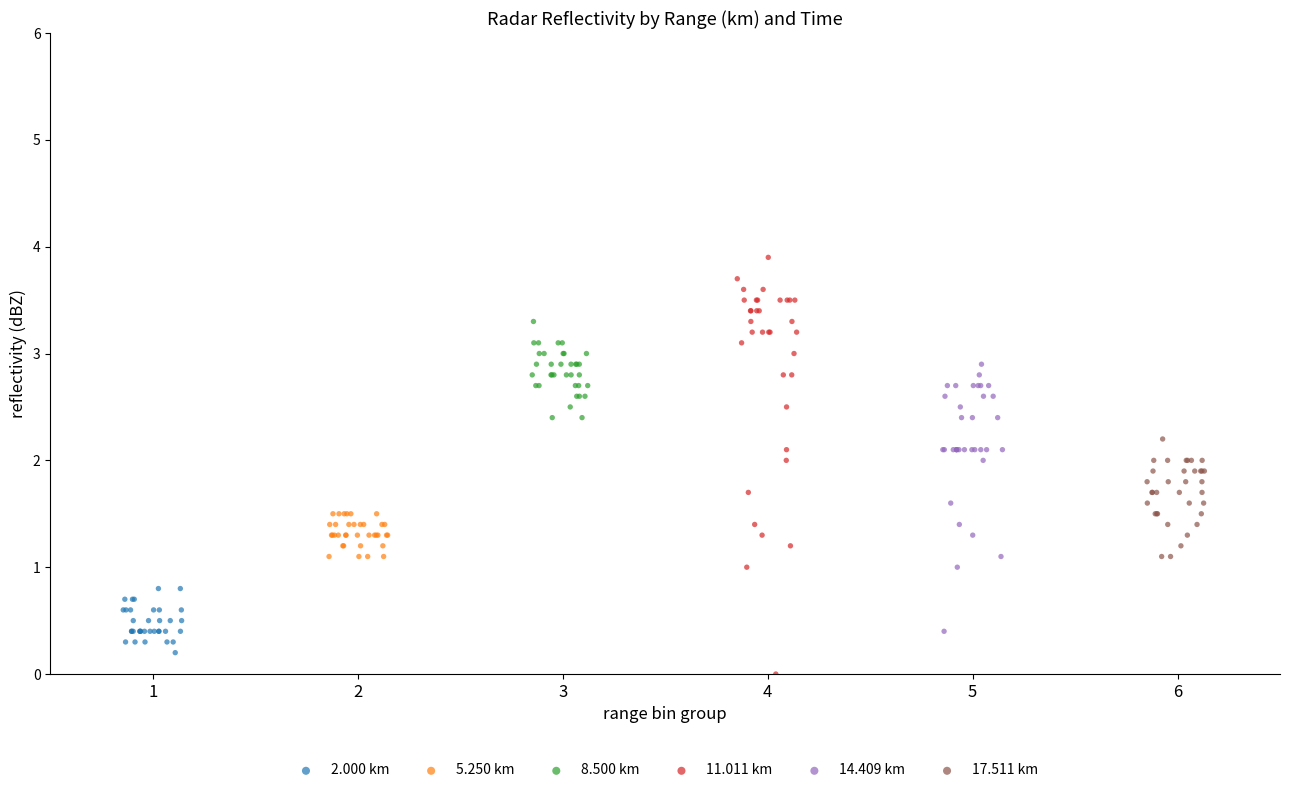

Which series reaches the maximum Y coordinate?

11.011 km